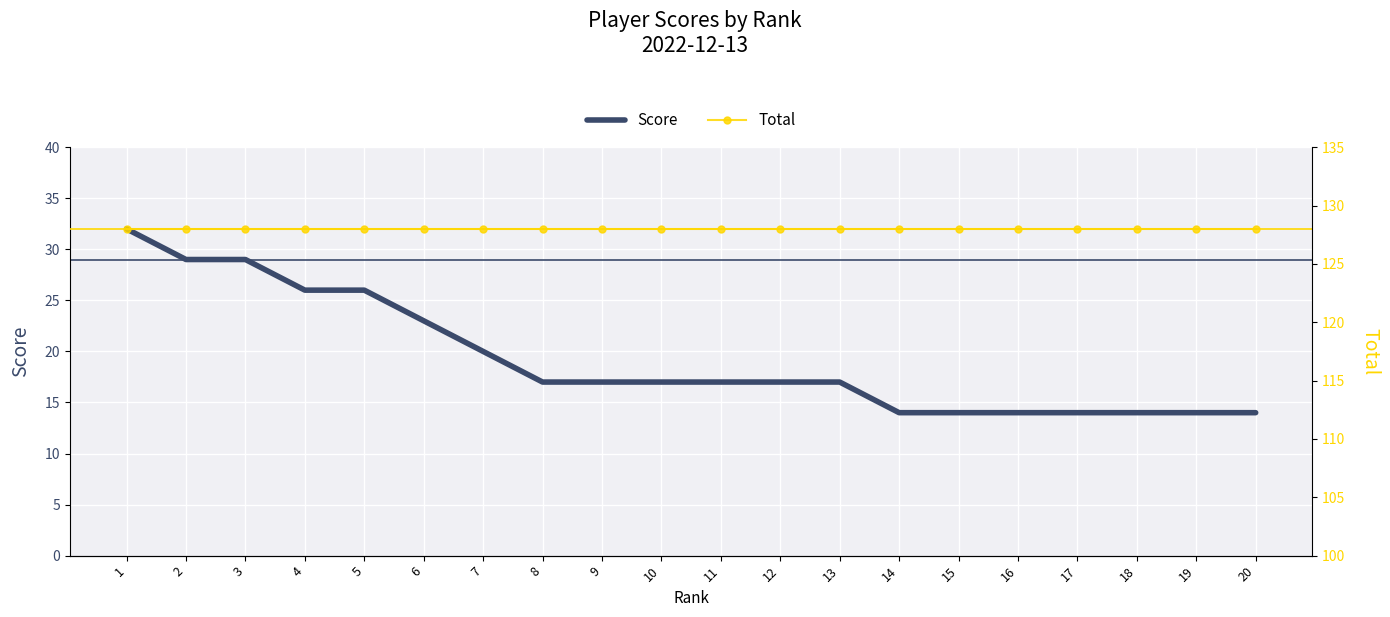

Read the Score value at 19.

14